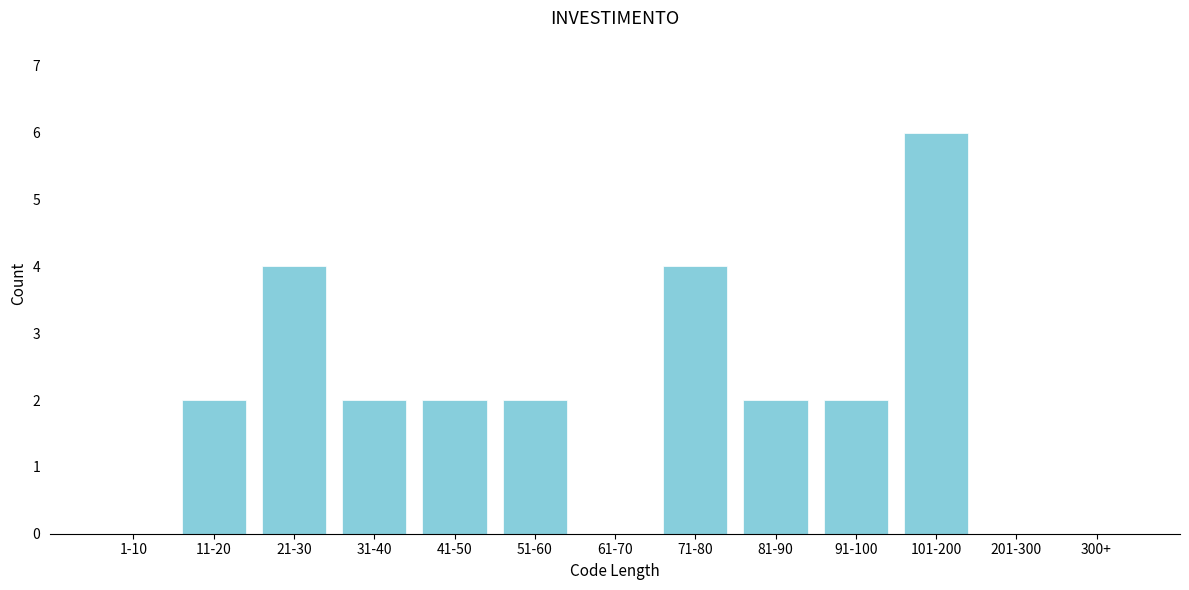

Reading left to right, transcribe all the data shown in this chart.

1-10=0	11-20=2	21-30=4	31-40=2	41-50=2	51-60=2	61-70=0	71-80=4	81-90=2	91-100=2	101-200=6	201-300=0	300+=0